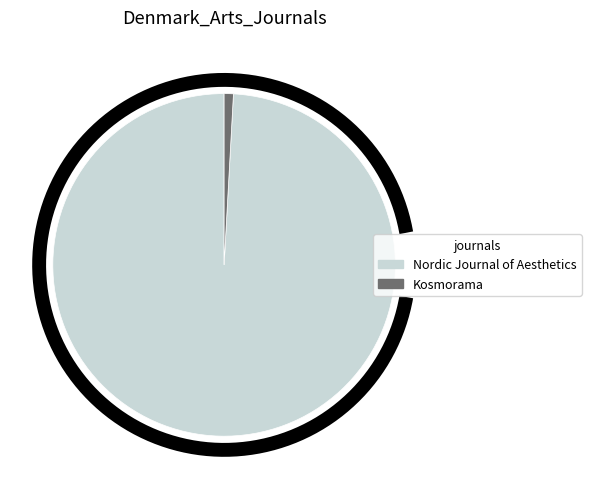

To the nearest percent, what percentage of the pie is Nordic Journal of Aesthetics?

99%